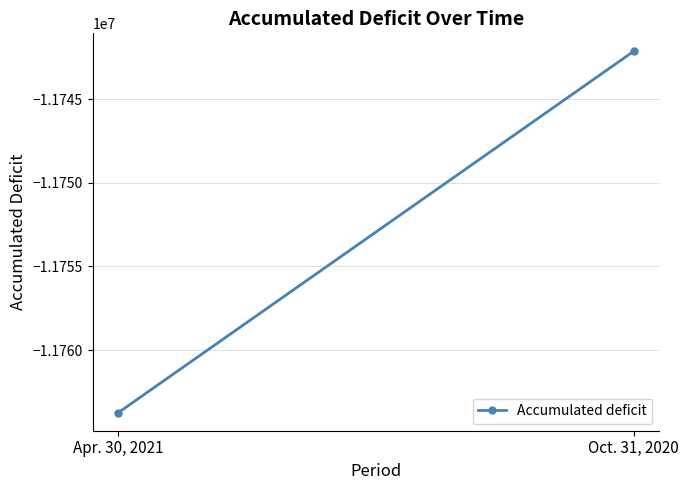

Which category has the highest value across all series?

Oct. 31, 2020